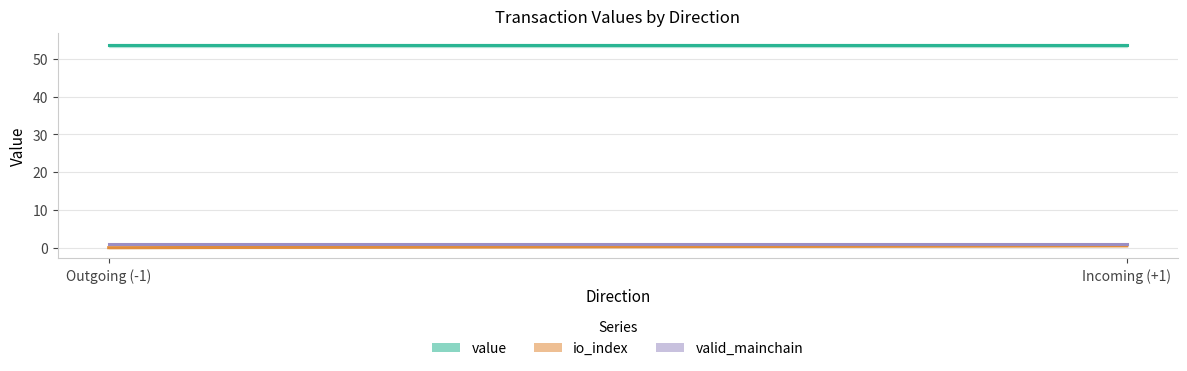

Is the value of value at -1 (Ticket) greater than the value of io_index at -1 (Ticket)?

Yes